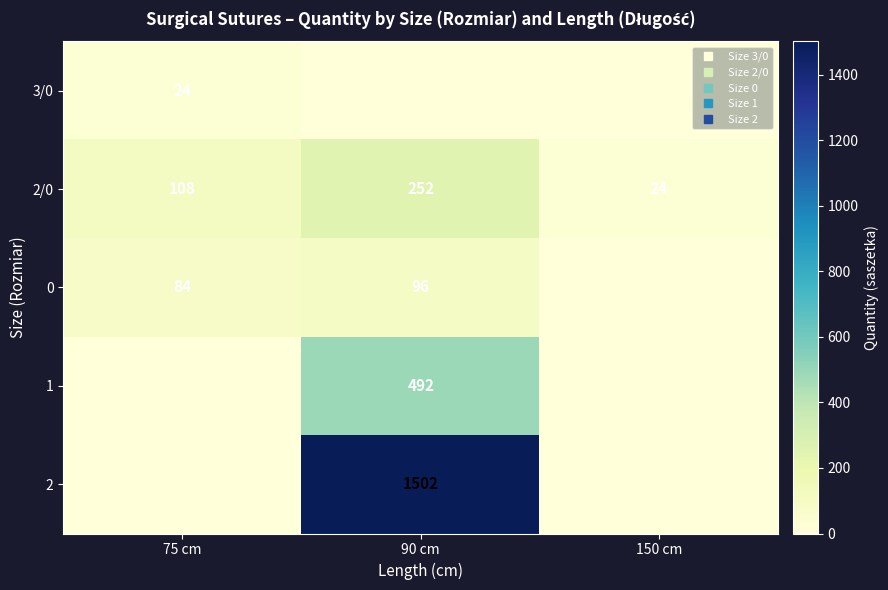

The 1 series shows 184 at 150 cm. True or false?

False